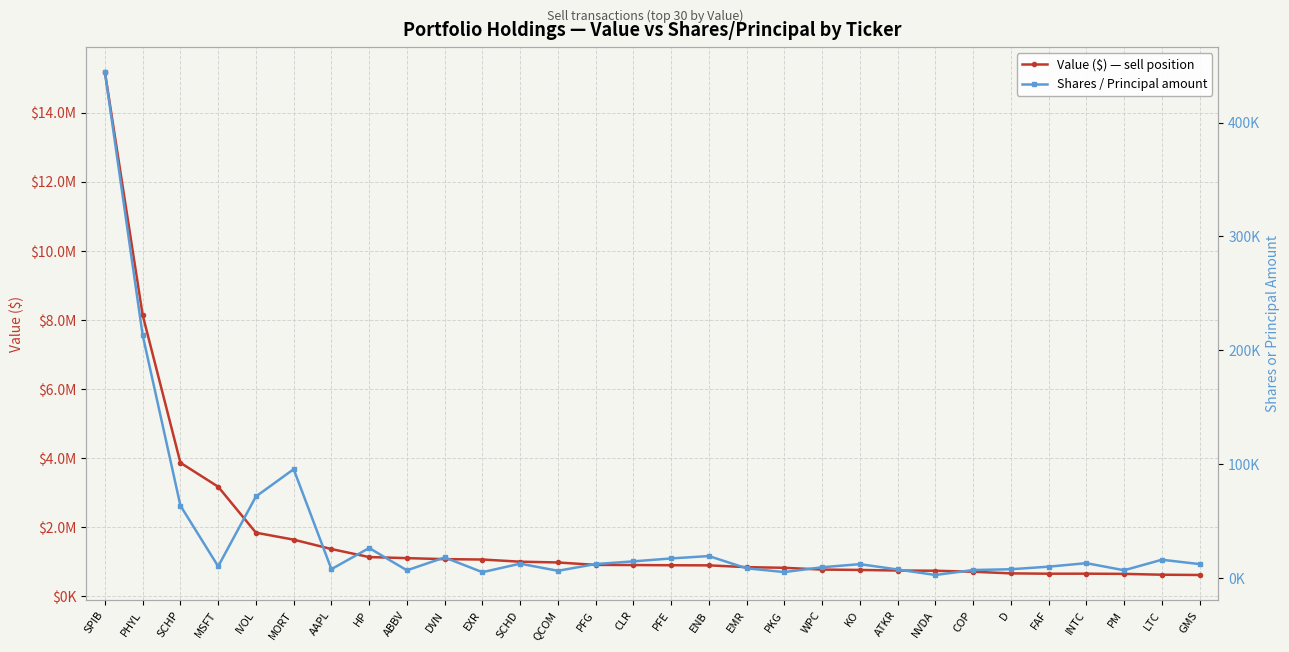

At which category is the sum across all series the highest?

SPIB